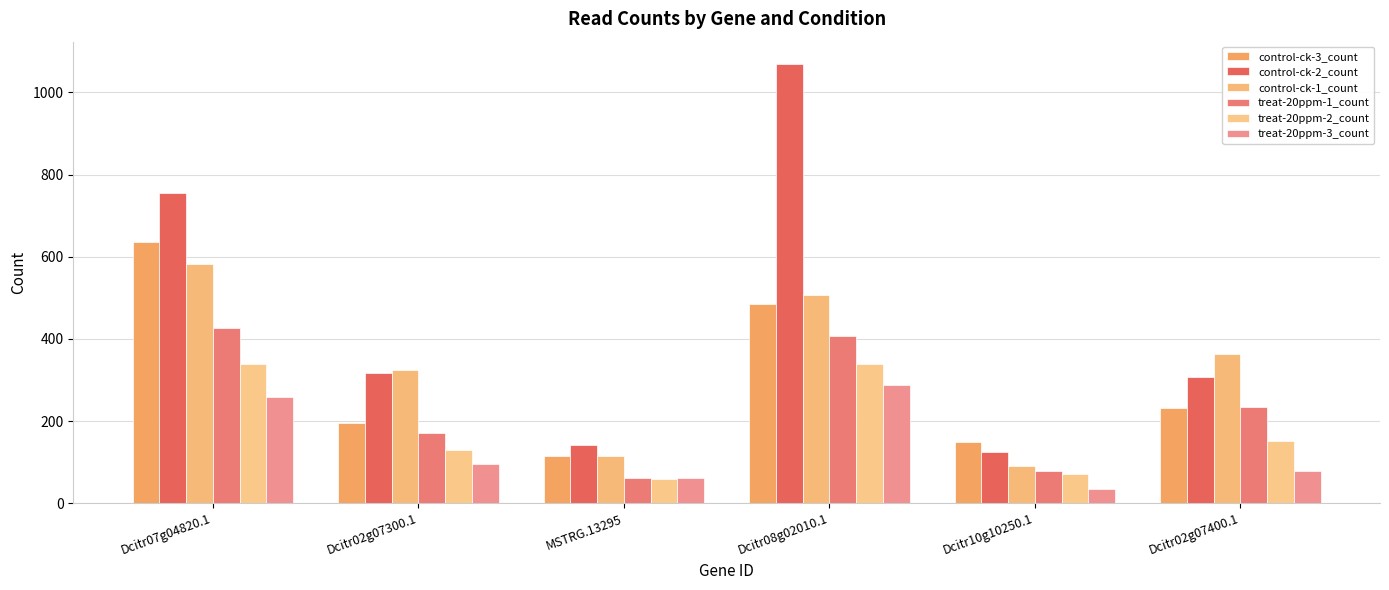

What is the label of the 3rd bar from the left?

MSTRG.13295